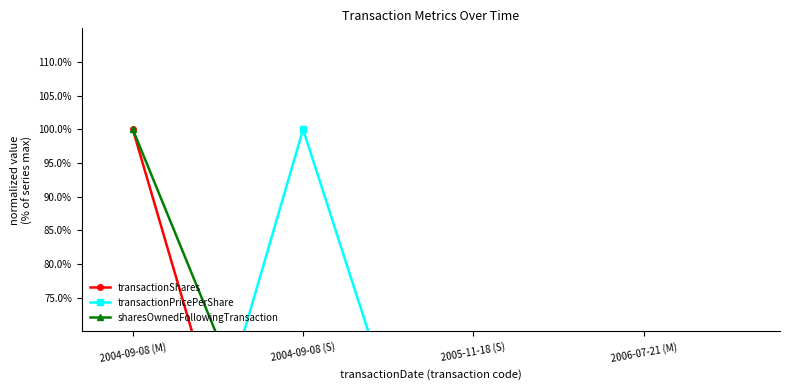

What position from the left is 2005-11-18 (S)?

3